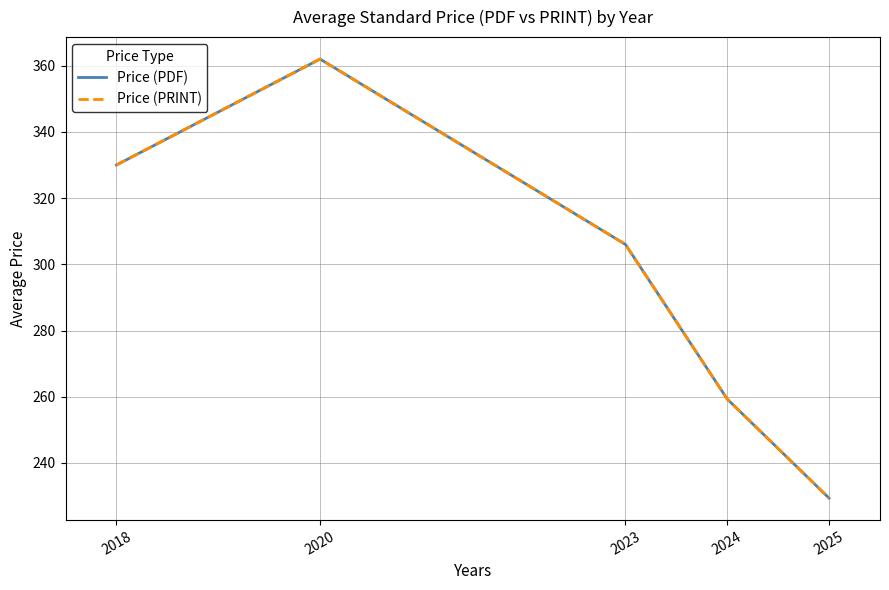

Between 2024 and 2023, which is larger?

2023